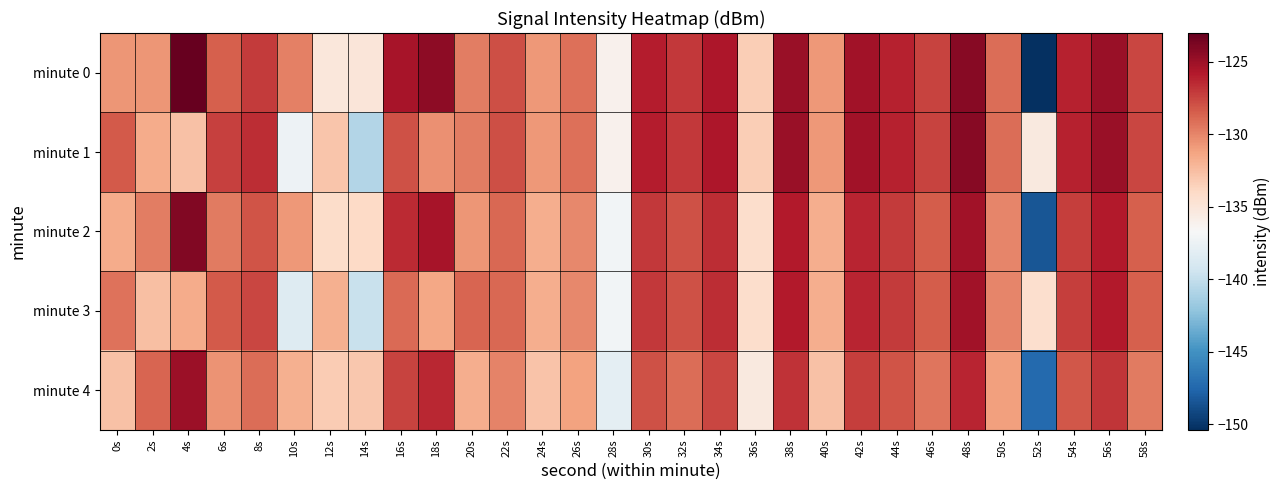

Rank the series by their maximum value, from highest to lowest.

minute 0, minute 2, minute 1, minute 4, minute 3